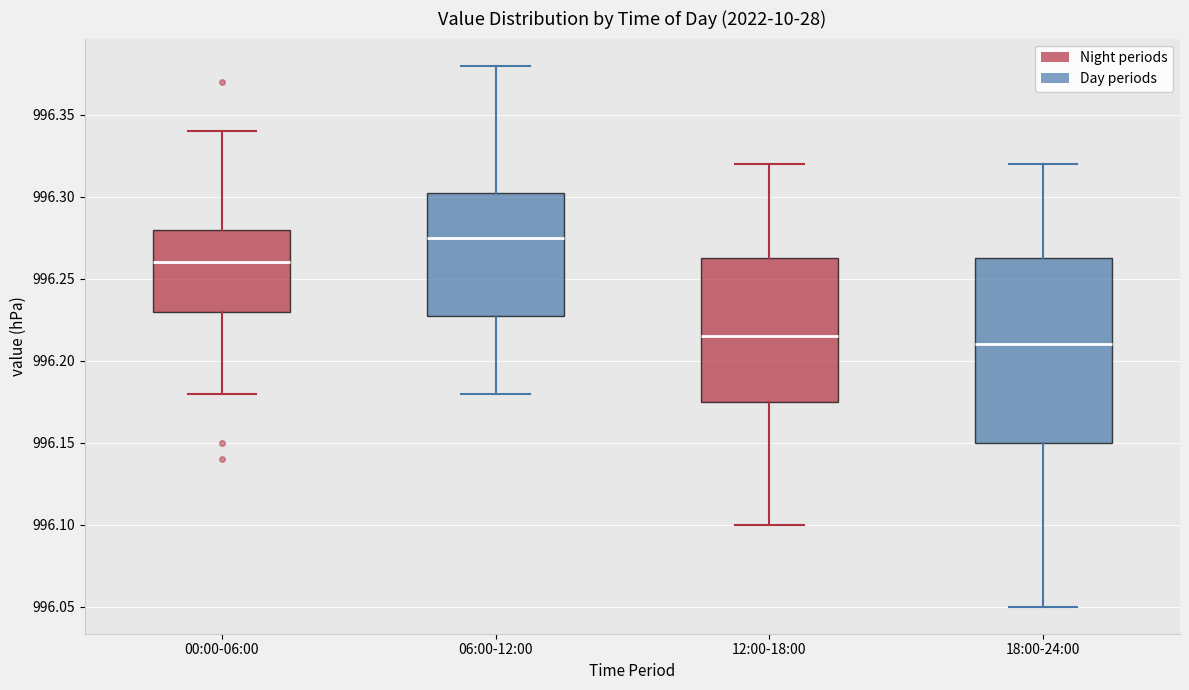

Reading left to right, read every box against the y-axis: the position of its median line, the range the box covers, and the ends of its whiskers. The values are not printed on the chart, so give them approximately, as read against the axis.

00:00-06:00: median 996.260, box 996.230 to 996.280, whiskers 996.180 to 996.340
06:00-12:00: median 996.275, box 996.230 to 996.305, whiskers 996.180 to 996.380
12:00-18:00: median 996.215, box 996.175 to 996.265, whiskers 996.100 to 996.320
18:00-24:00: median 996.210, box 996.150 to 996.265, whiskers 996.050 to 996.320